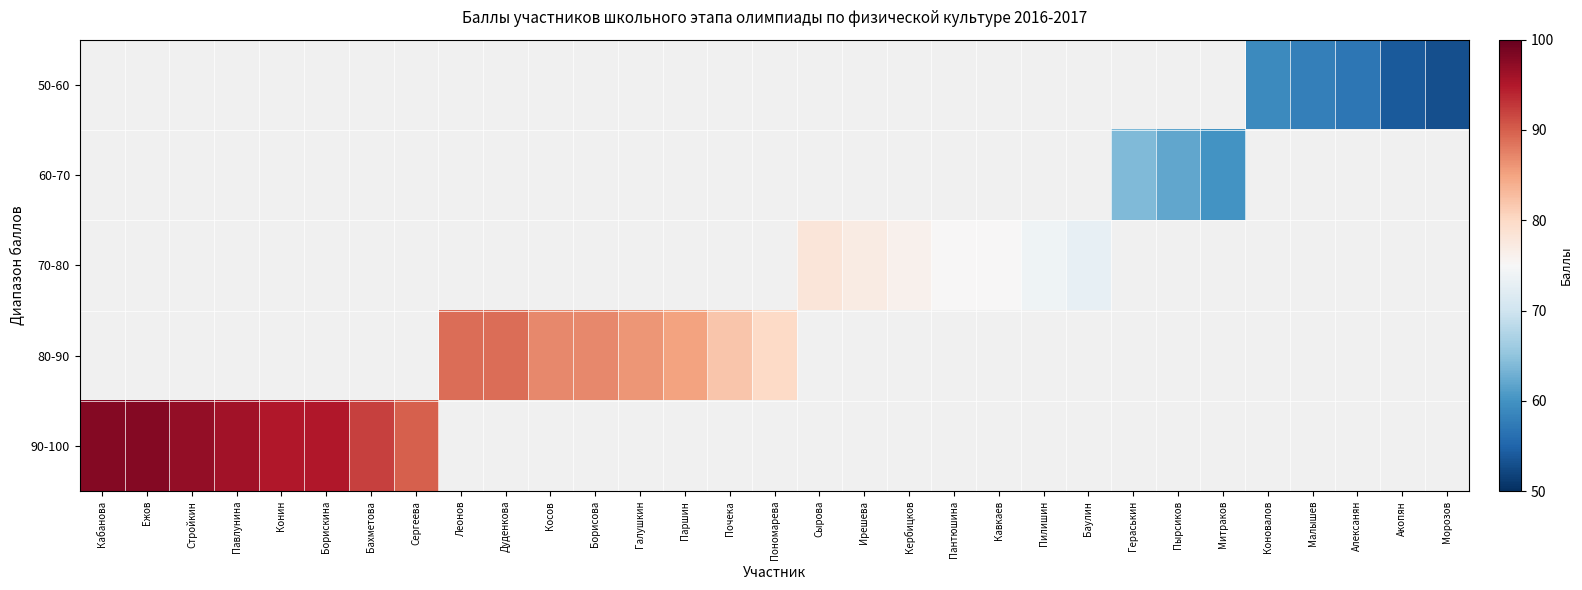

Between Сырова and Баулин, which series saw the biggest shift?

70-80